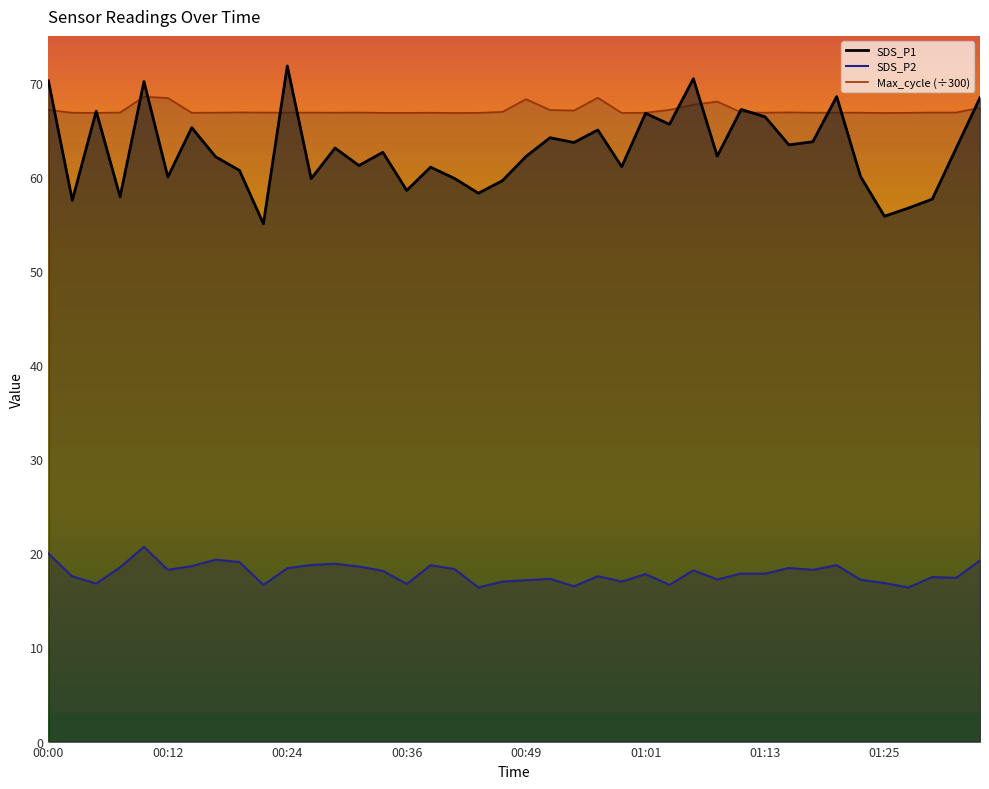

In SDS_P2, how many points are higher than both neighbors (excluding endpoints)?

11